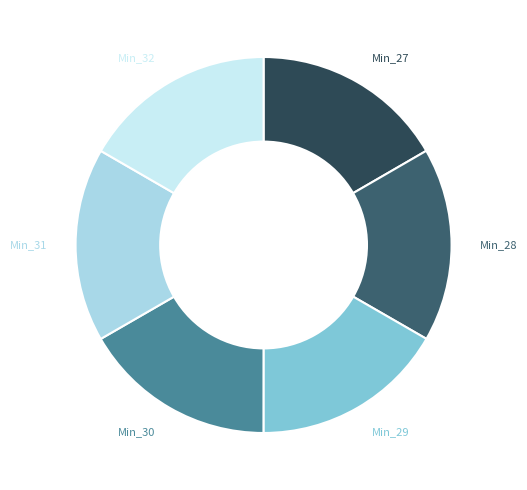

What is the ratio of the value at Min_29 to the value at Min_31?

1.0